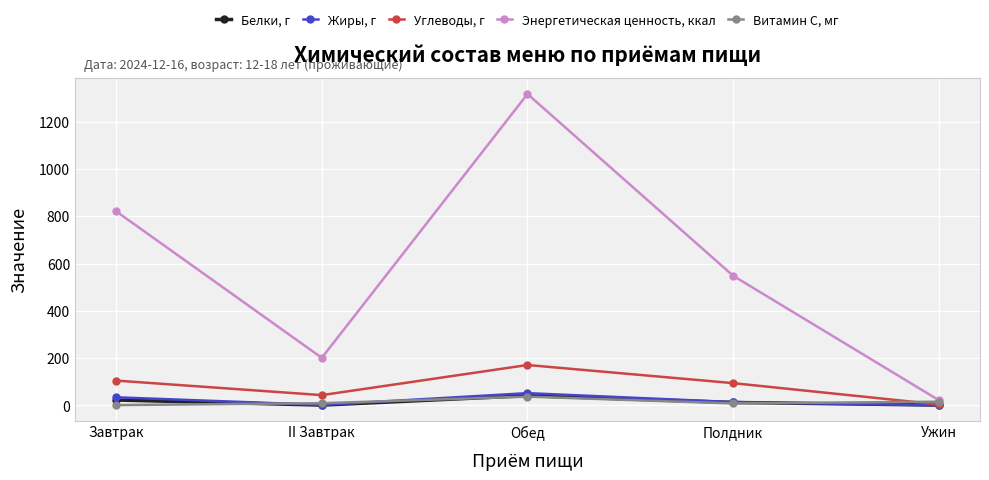

At how many categories does at least one series exceed 242?

3